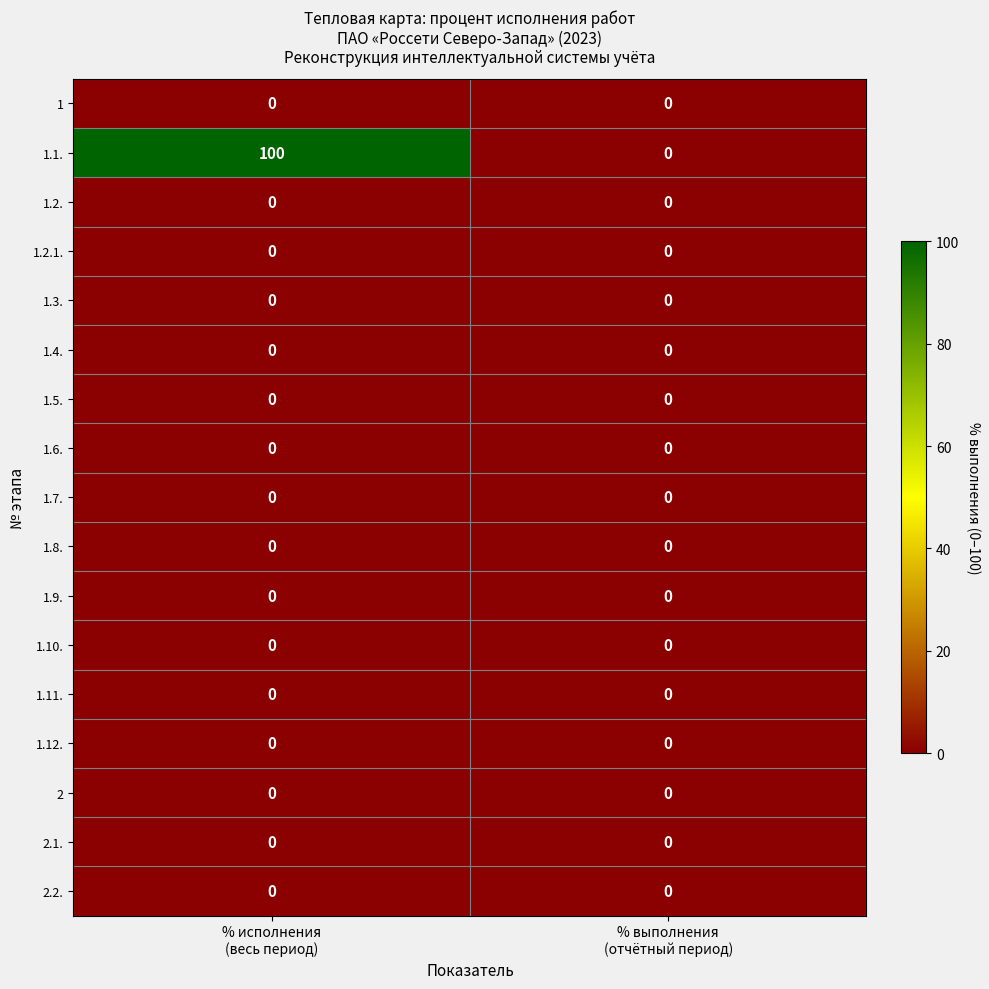

Which series has the largest total across all categories?

1.1.